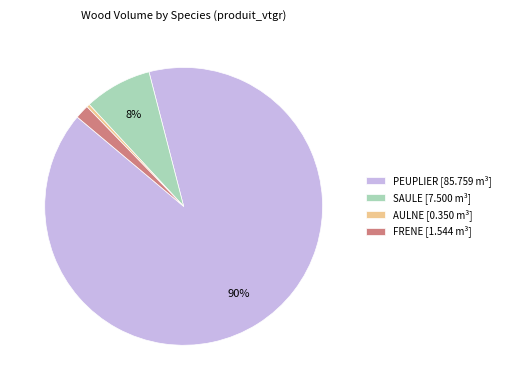

Is it true that FRENE is 2% of the pie?

True